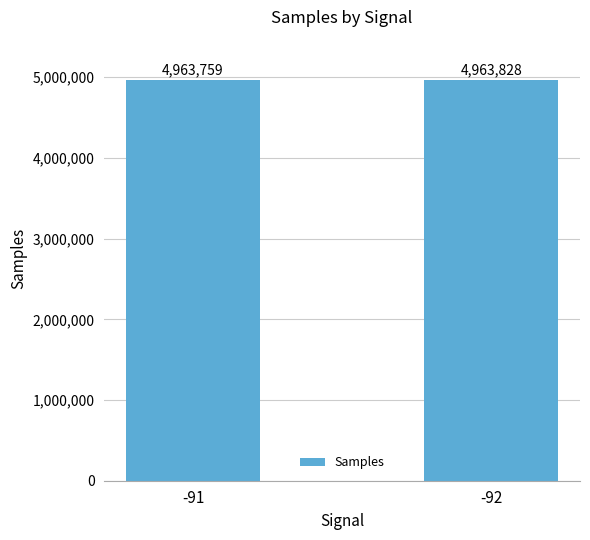

Approximately how many times larger is the value at -91 compared to -92?

1.0